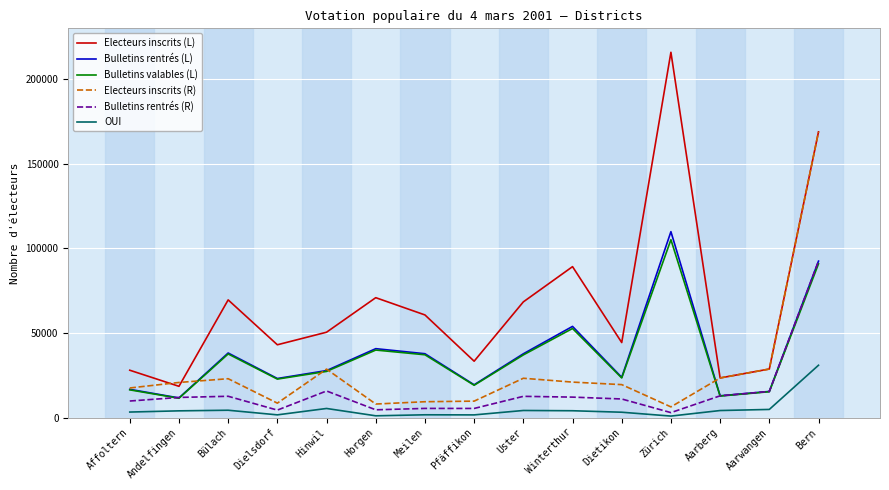

True or false: Electeurs inscrits (L) and Bulletins rentrés (L) cross at least once.

False